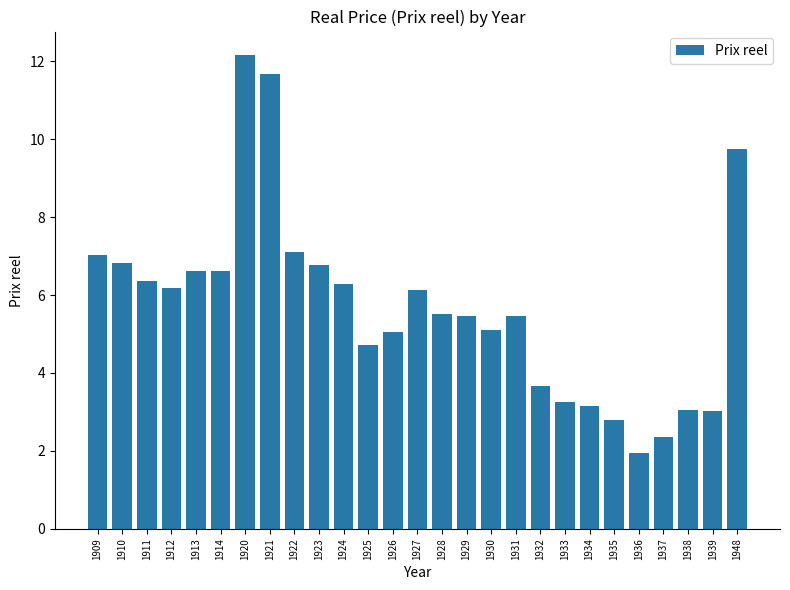

At which category does the chart reach its minimum across all series?

1936